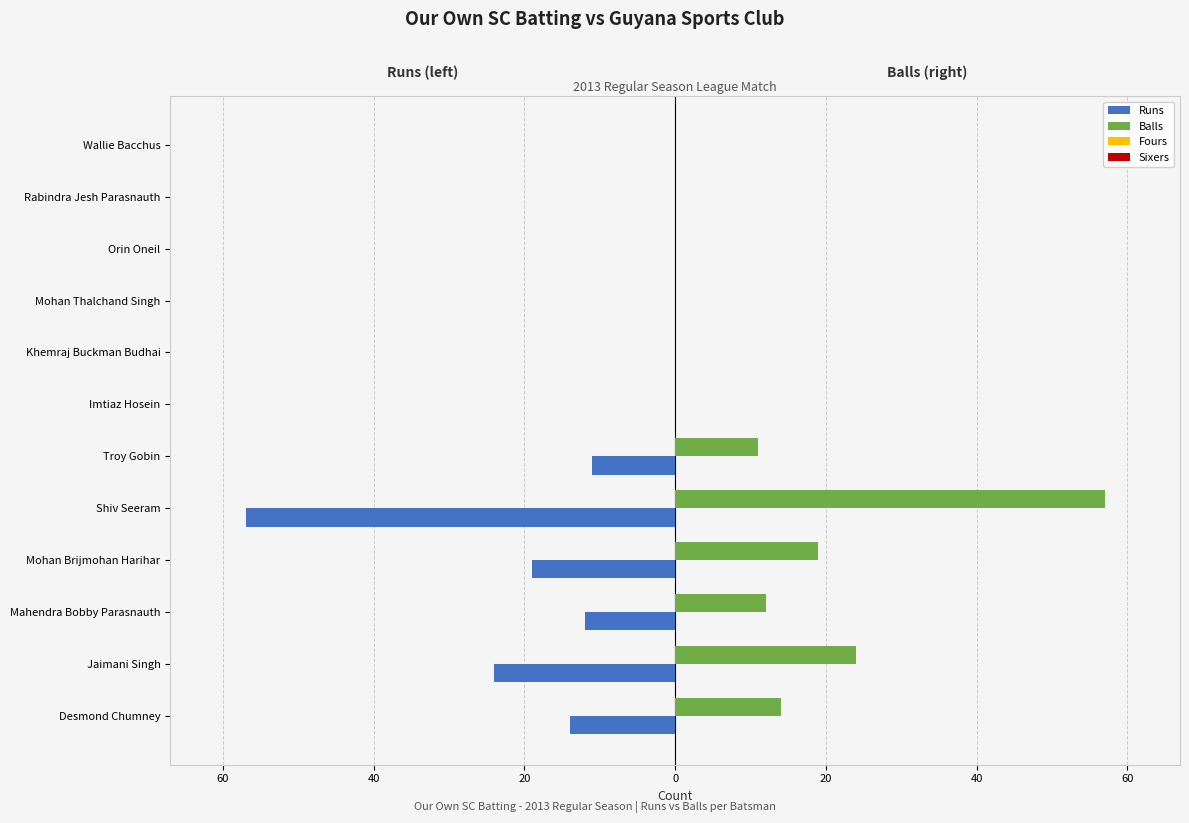

Count the number of data series in this chart.

4